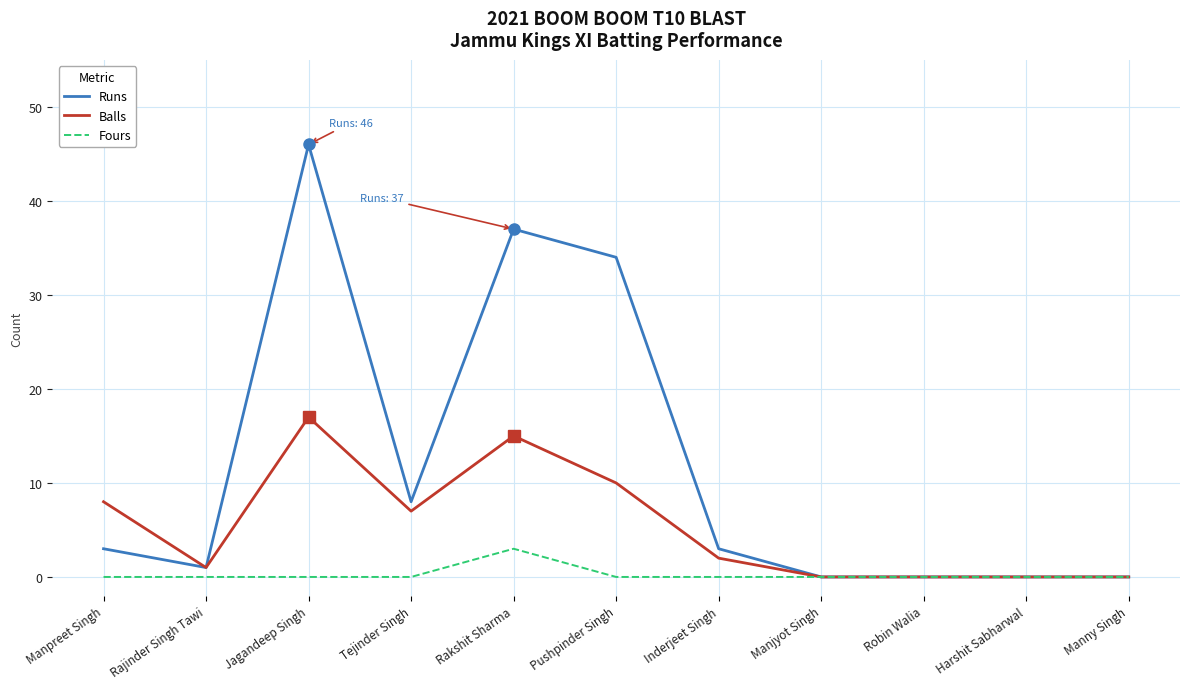

The value of Fours at Tejinder Singh is 0. True or false?

True